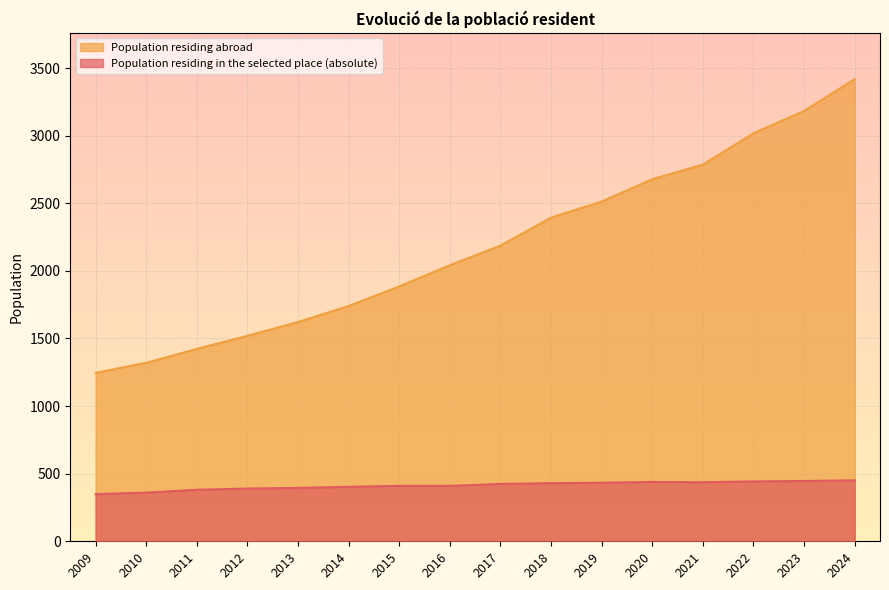

Is the value of Population residing abroad at 2024 greater than the value of Population residing in the selected place (absolute) at 2016?

Yes